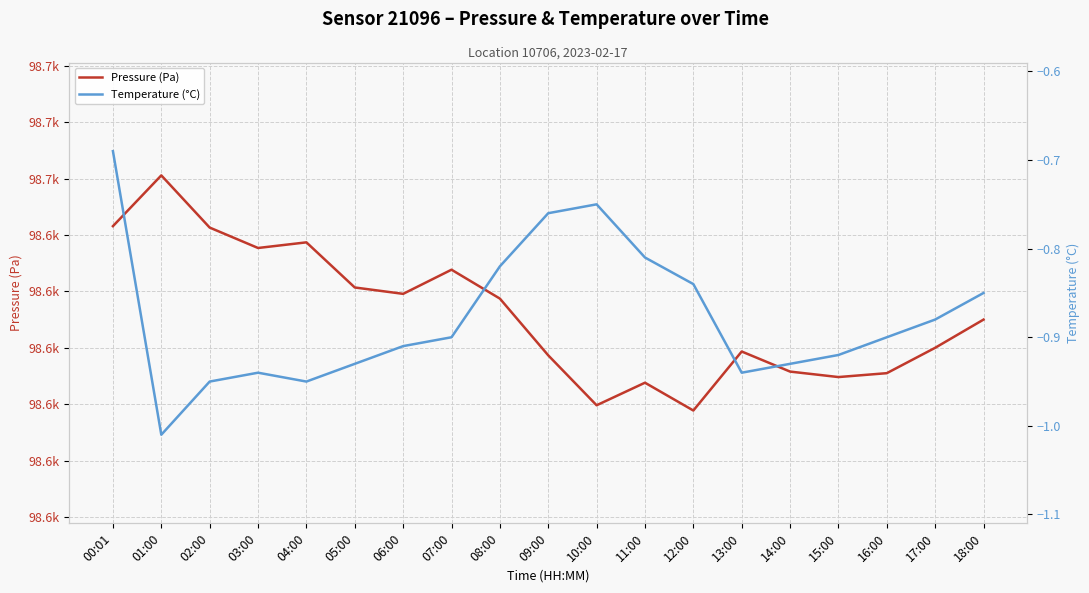

At which label is Temperature (°C) closest to 0?

00:01